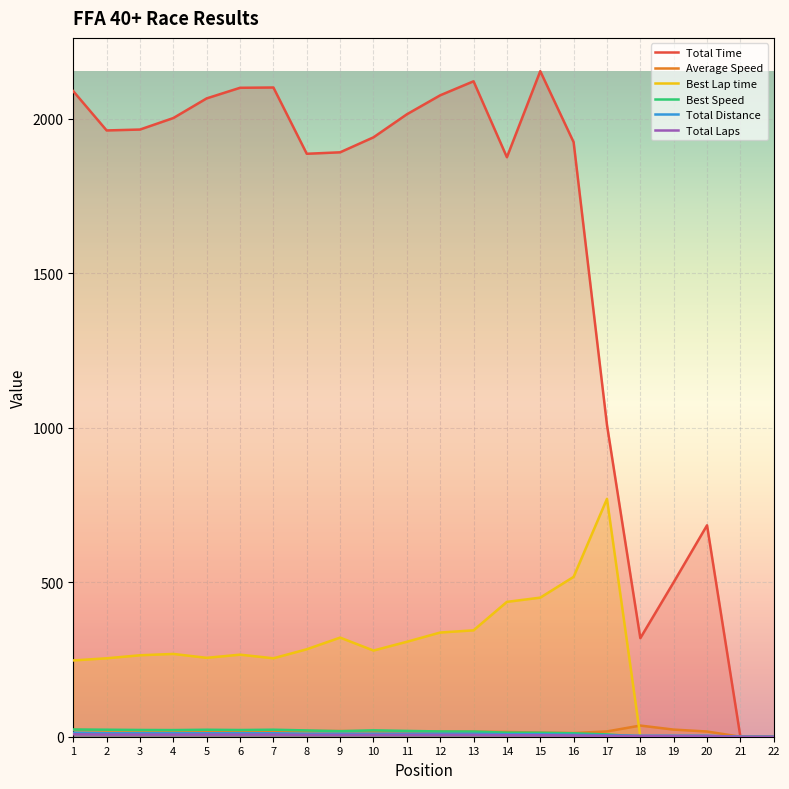

What is the value of the Best Lap time point at the 11th from the left?

307.2